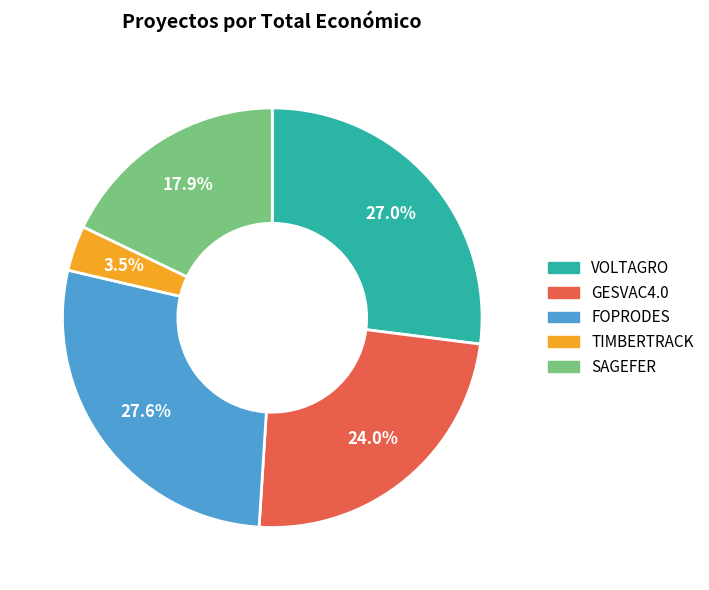

What is the total percentage of VOLTAGRO and TIMBERTRACK?

30.5%